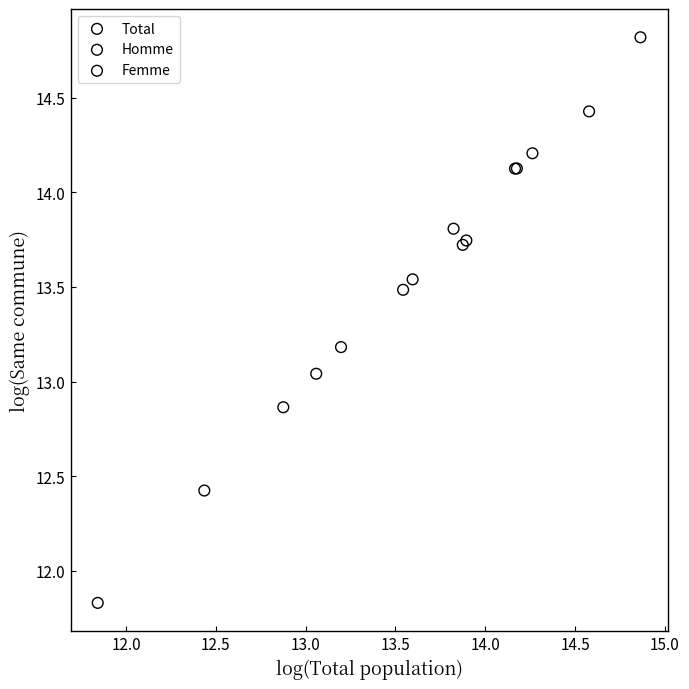

Which series contains the highest Y value?

Total